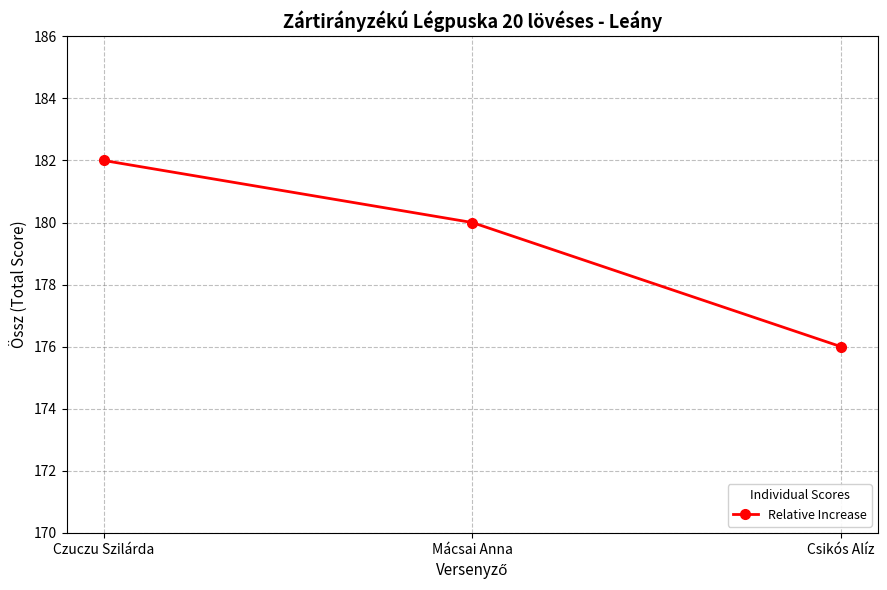

What is the sum of all values?

538